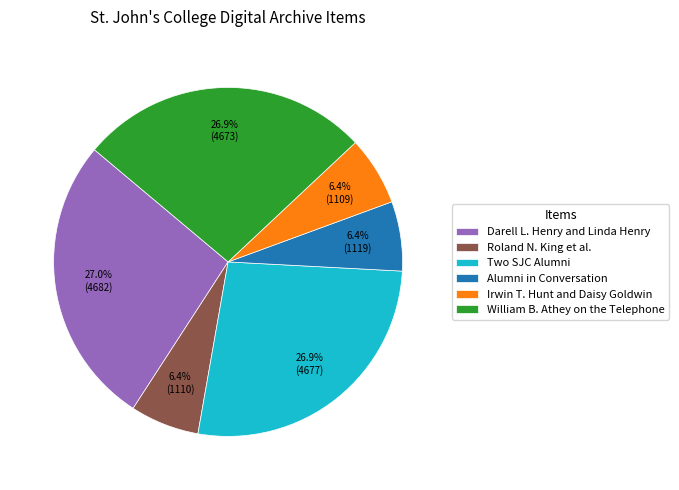

Does any single category account for the majority?

No